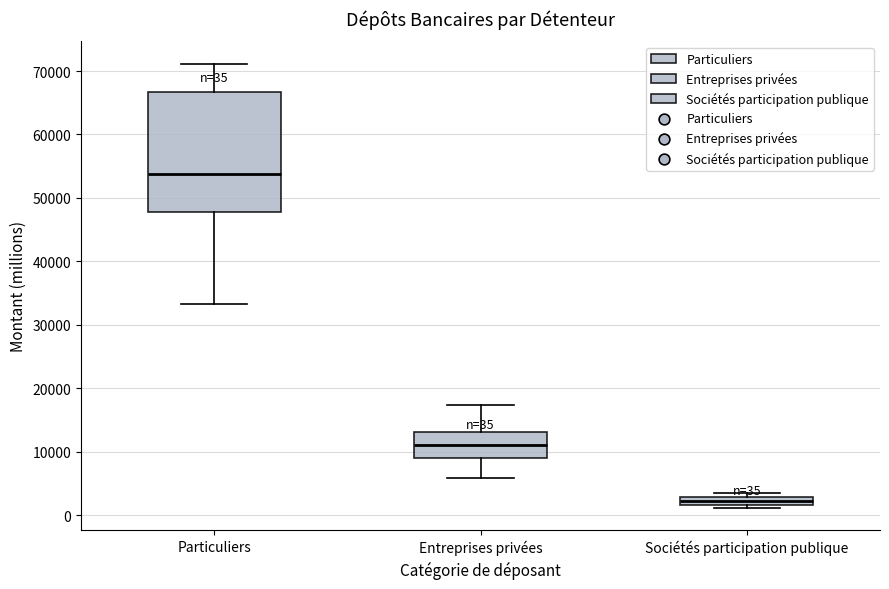

Which box is the tallest, from its lower edge to its upper edge?

Particuliers